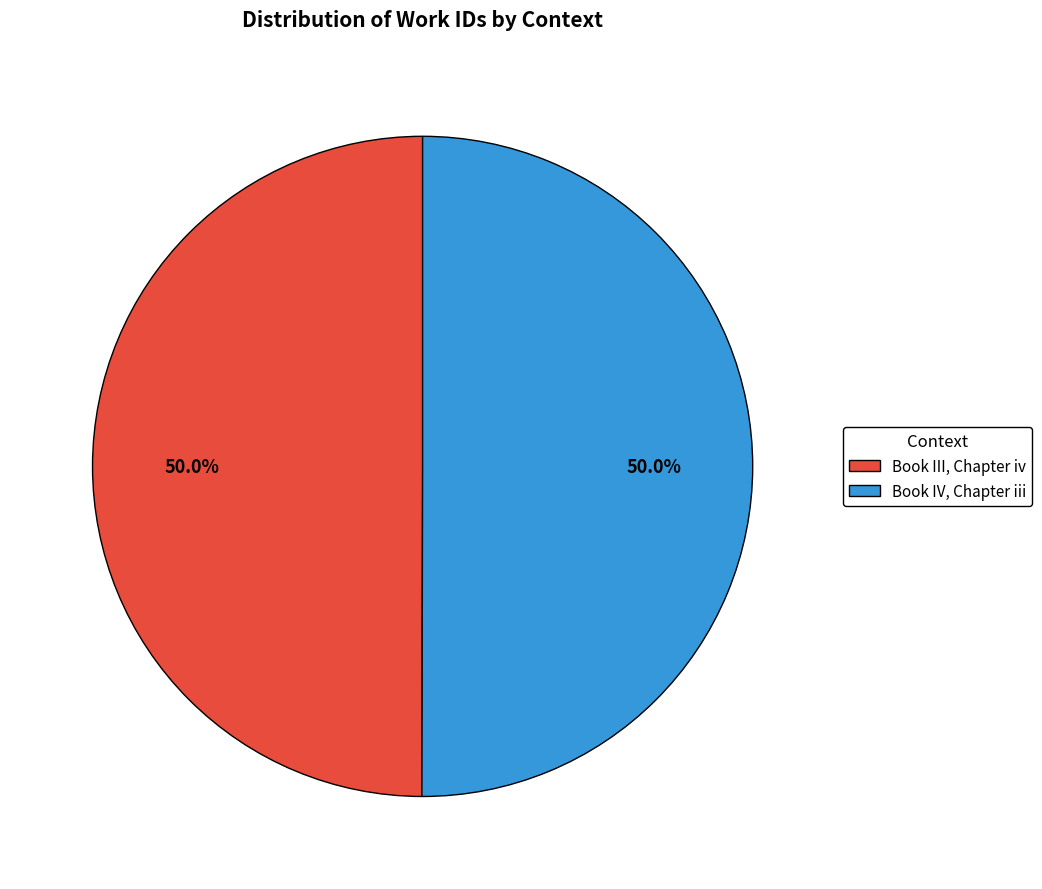

Approximately how many times larger is the value at Book III, Chapter iv compared to Book IV, Chapter iii?

1.0